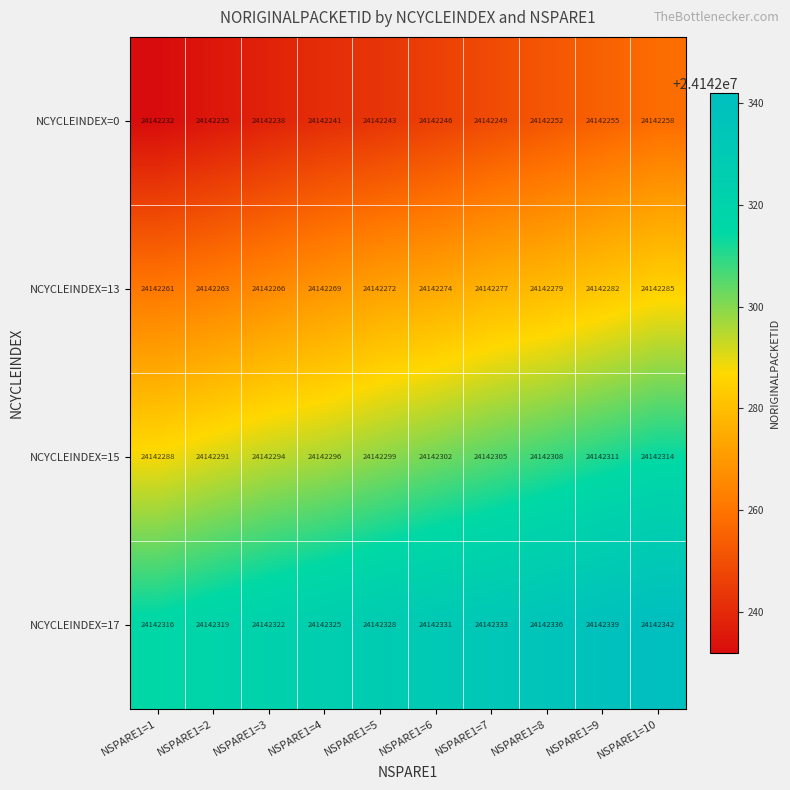

What is the greatest value displayed?

24142342